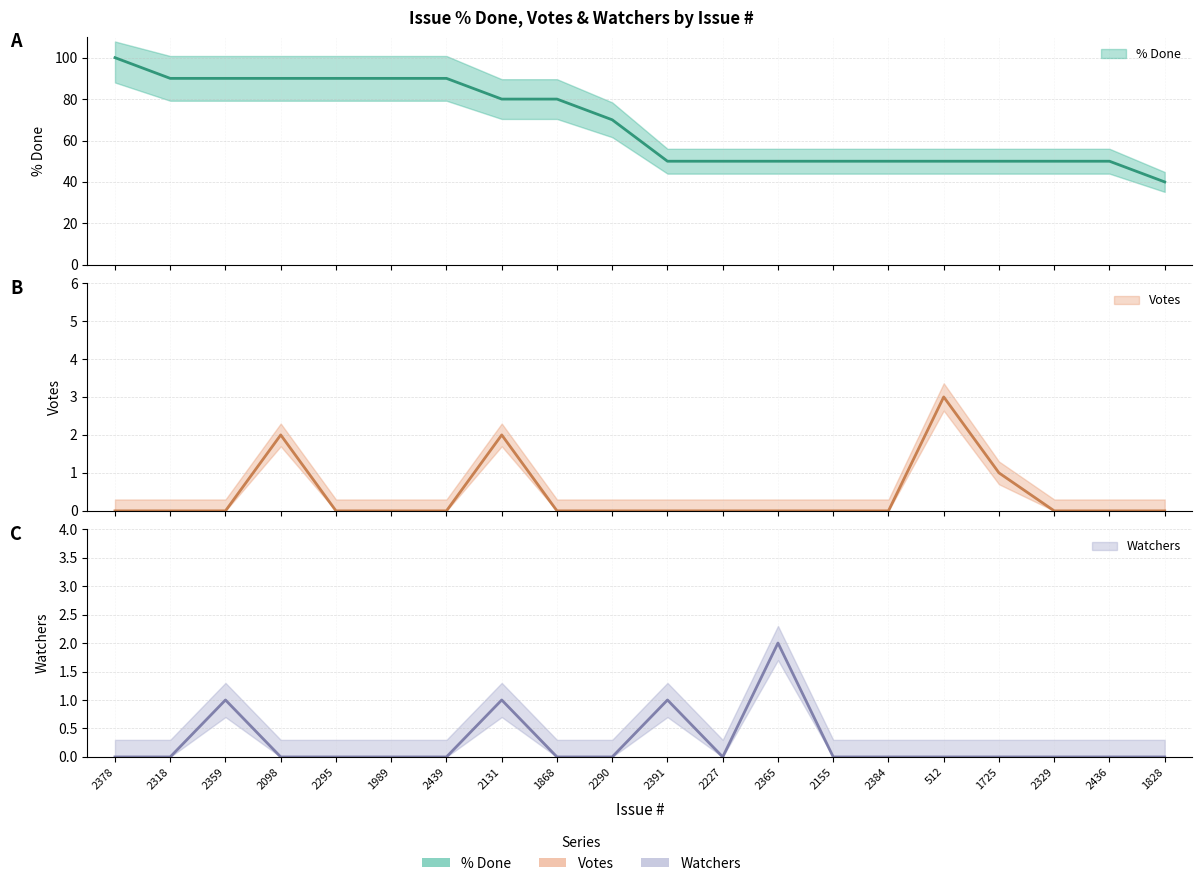

How many times do Votes and Watchers cross each other?

1